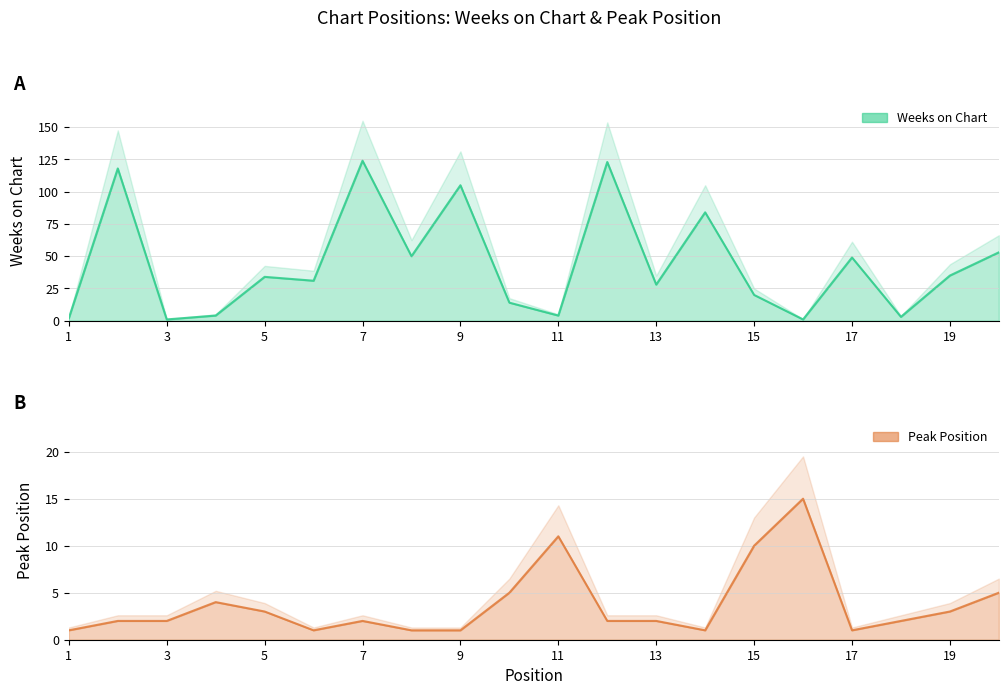

At which category is the sum across all series the highest?

7